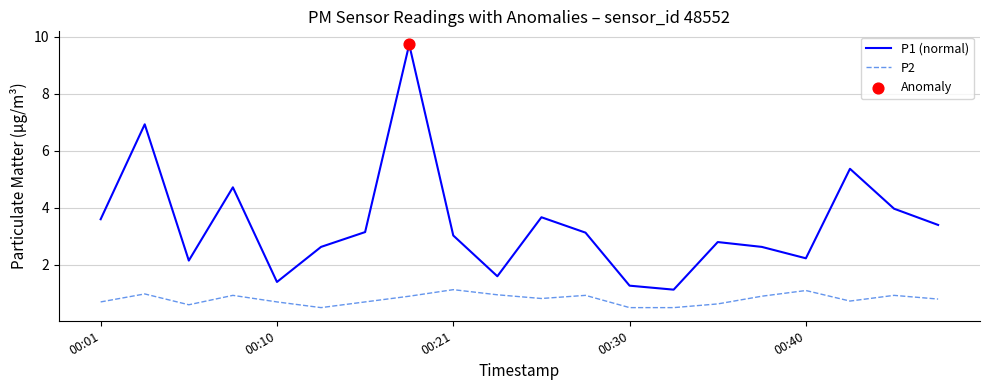

Which series has the largest total across all categories?

P1 (normal)